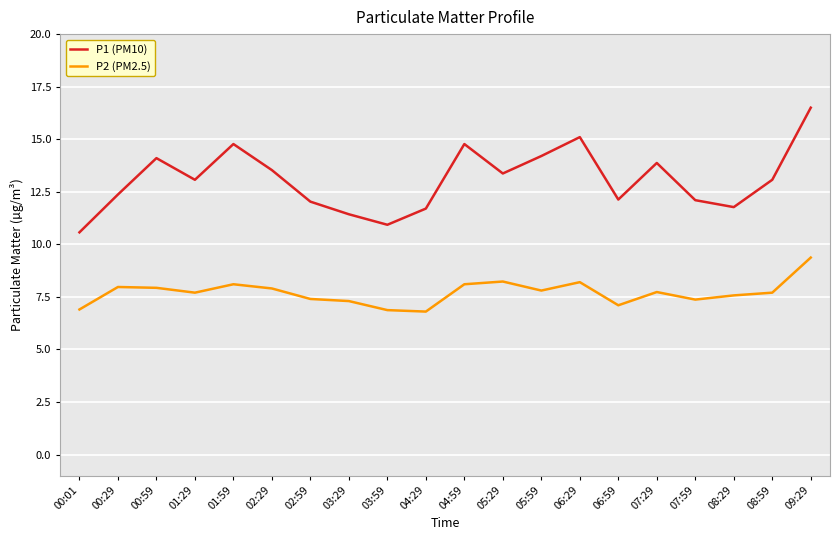

Which series has the largest total across all categories?

P1 (PM10)